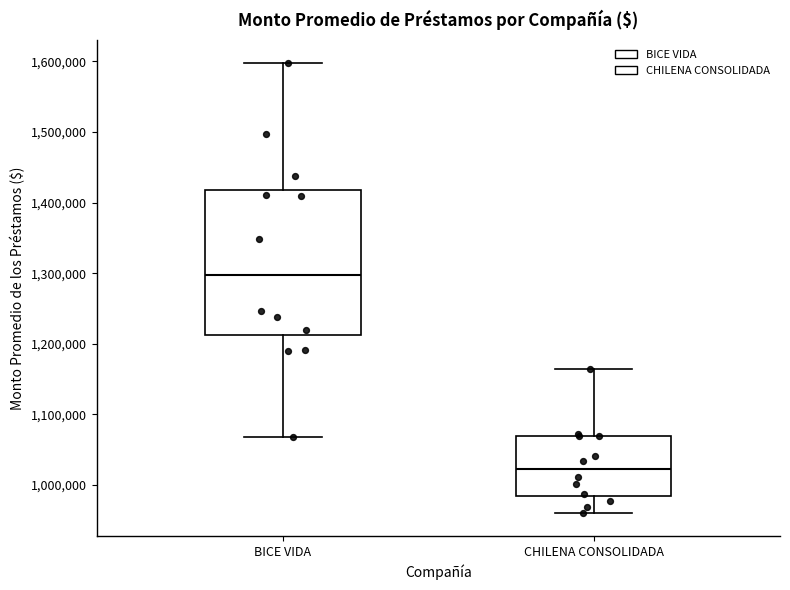

Reading left to right, read every box against the y-axis: the position of its median line, the range the box covers, and the ends of its whiskers. The values are not printed on the chart, so give them approximately, as read against the axis.

BICE VIDA: median 1300000, box 1210000 to 1420000, whiskers 1070000 to 1600000
CHILENA CONSOLIDADA: median 1020000, box 980000 to 1070000, whiskers 960000 to 1170000